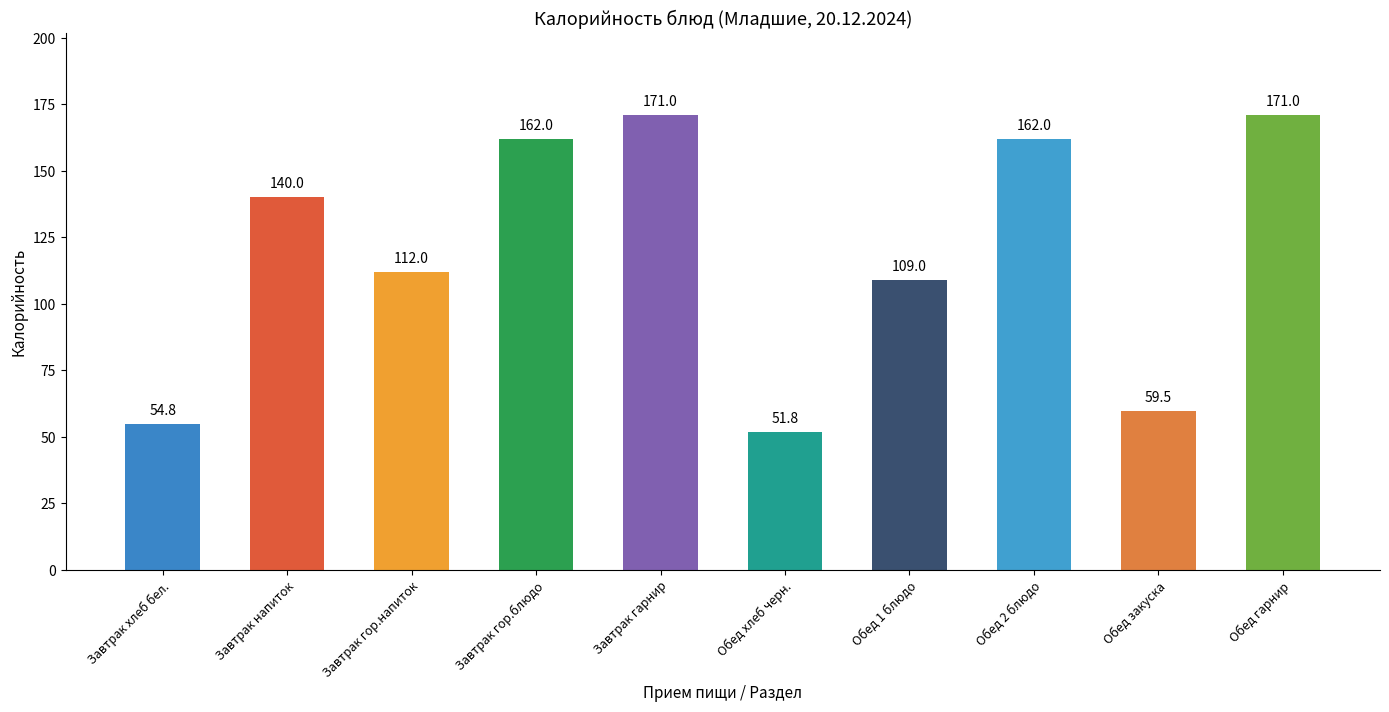

What is the difference between the maximum and second lowest values?

116.2